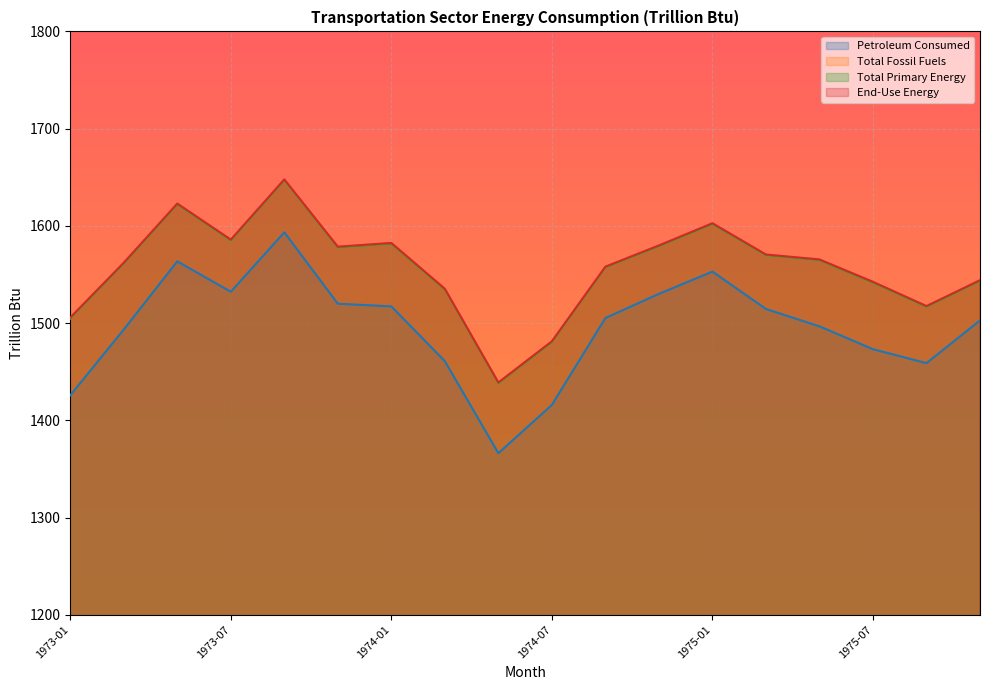

Which has a higher value, 1974-09 or 1973-07?

1973-07